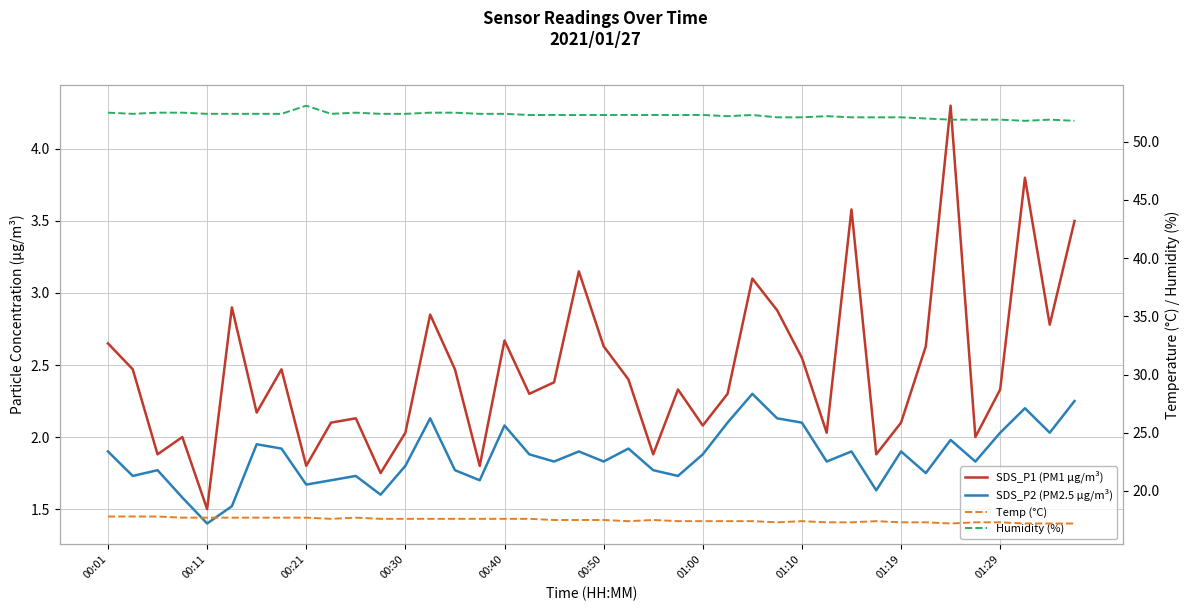

What is the spread (max minus min) of values at 31?

50.5